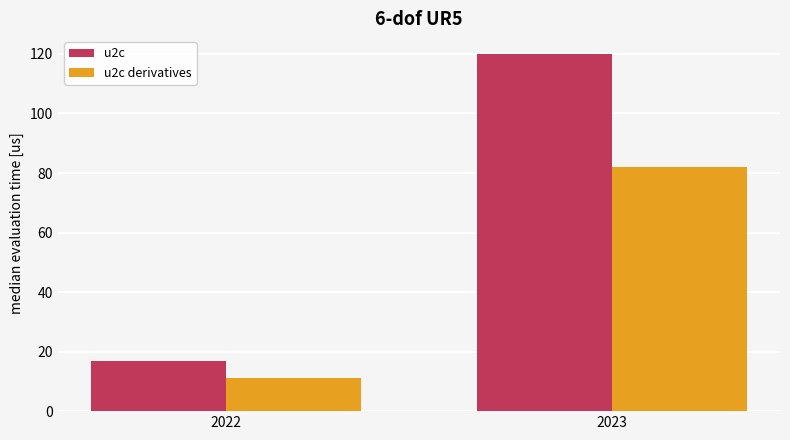

At which category does the chart reach its peak across all series?

2023